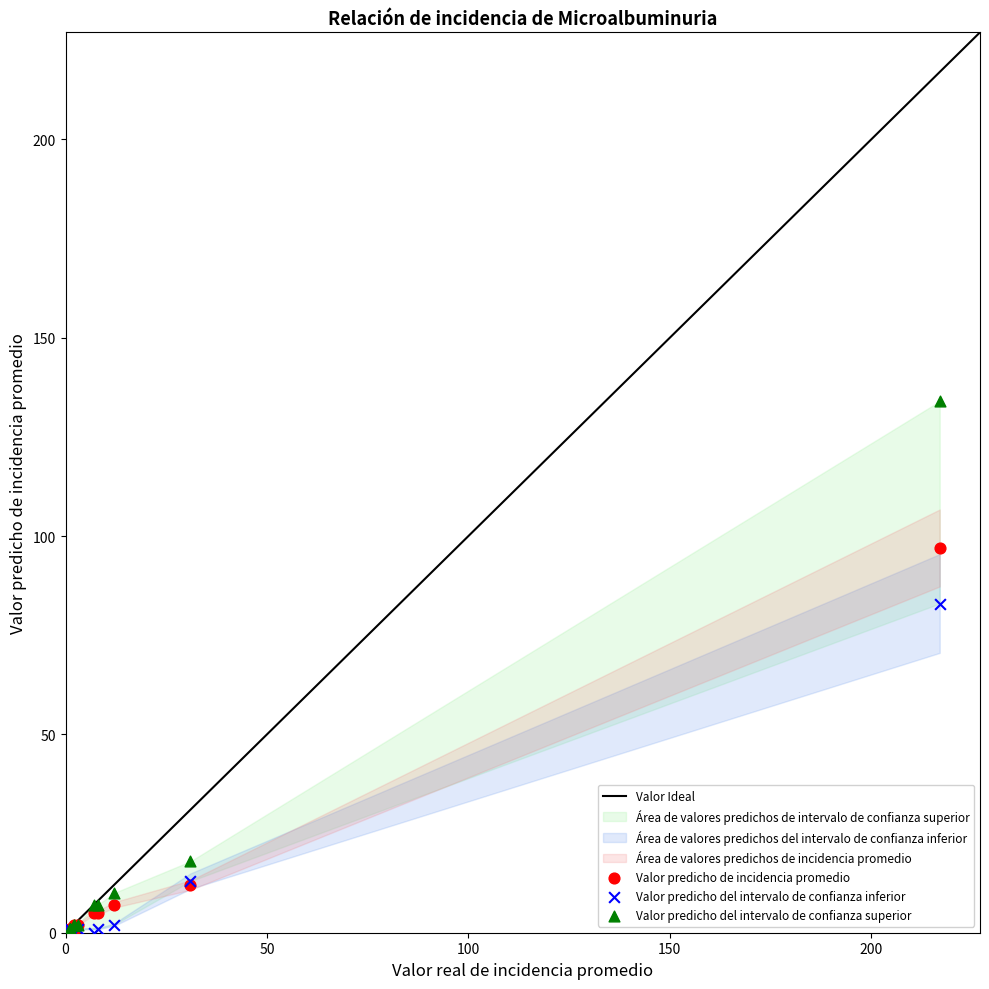

Which series has the largest Y range (max minus min)?

Valor predicho del intervalo de confianza superior